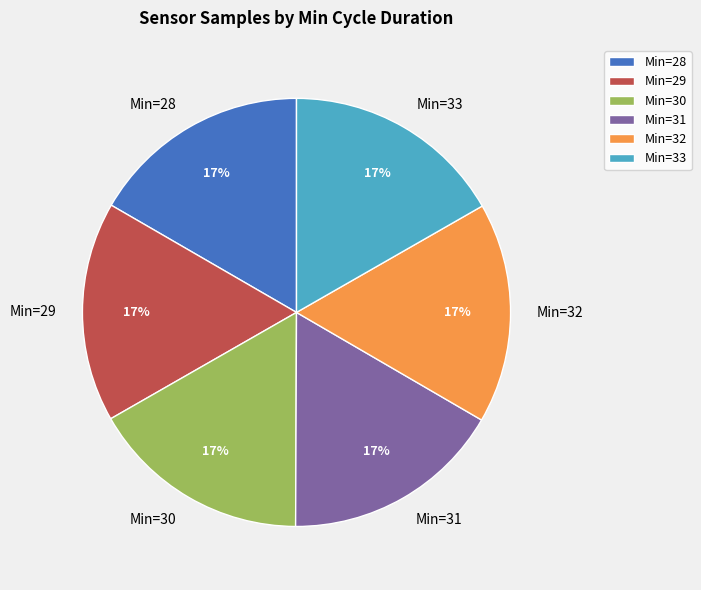

Does any single category account for the majority?

No